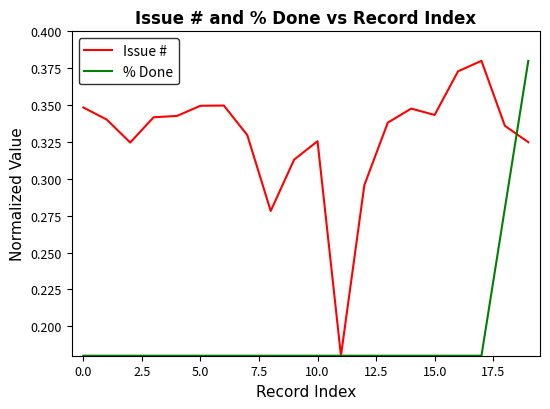

Rank the series by their average value, from highest to lowest.

Issue #, % Done